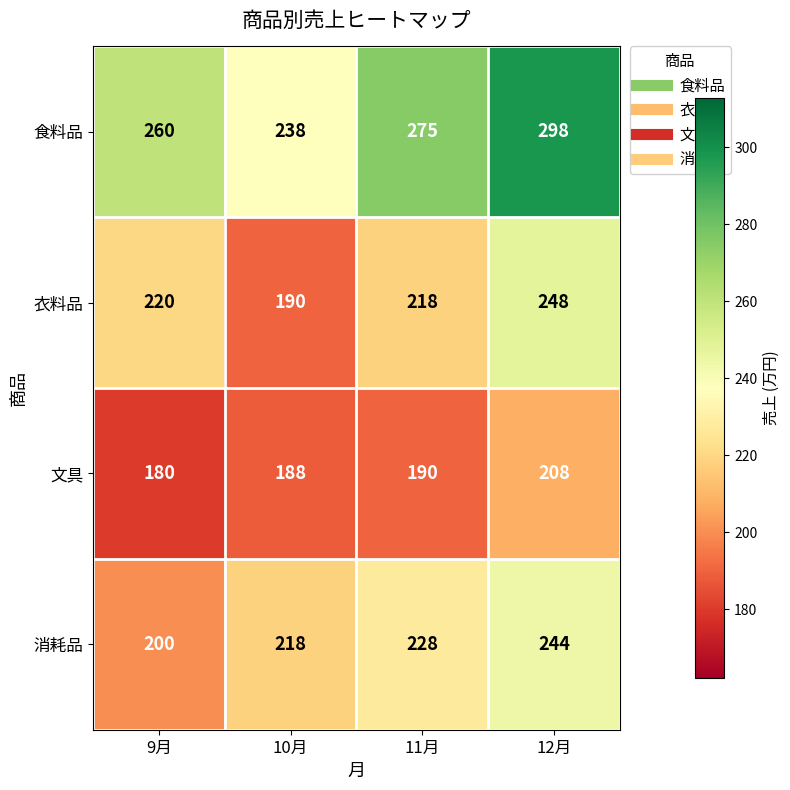

Which series changed the most between 10月 and 11月?

食料品